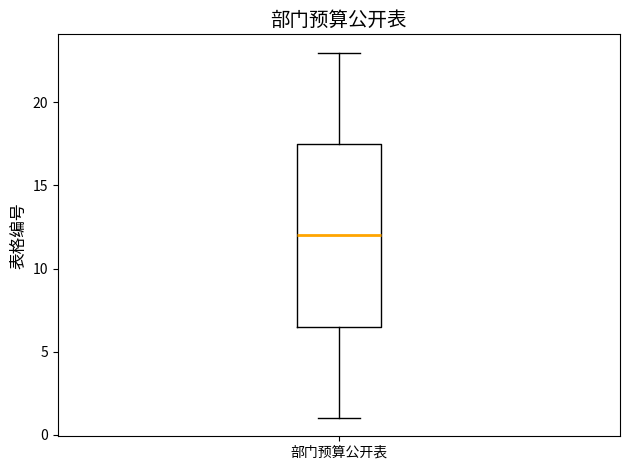

Read this box plot against the y-axis: the position of the median line, the range covered by the box, and the ends of both whiskers. The values are not printed on the chart, so give them approximately, as read against the axis.

median 12.0, box 6.5 to 17.5, whiskers 1.0 to 23.0